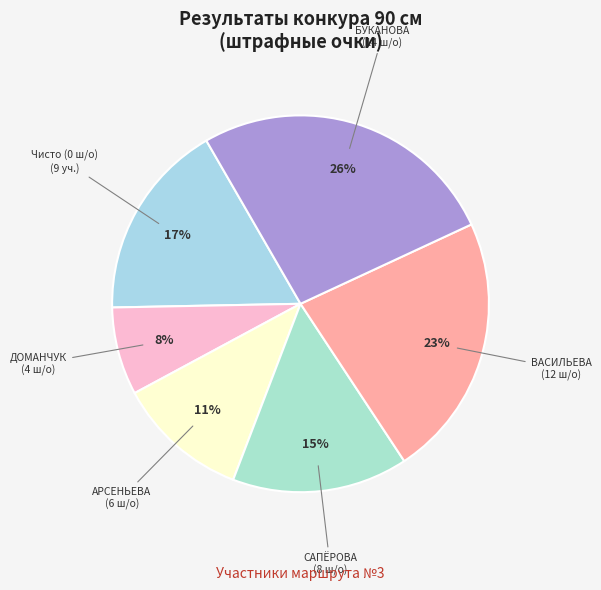

How many slices are in this pie chart?

6